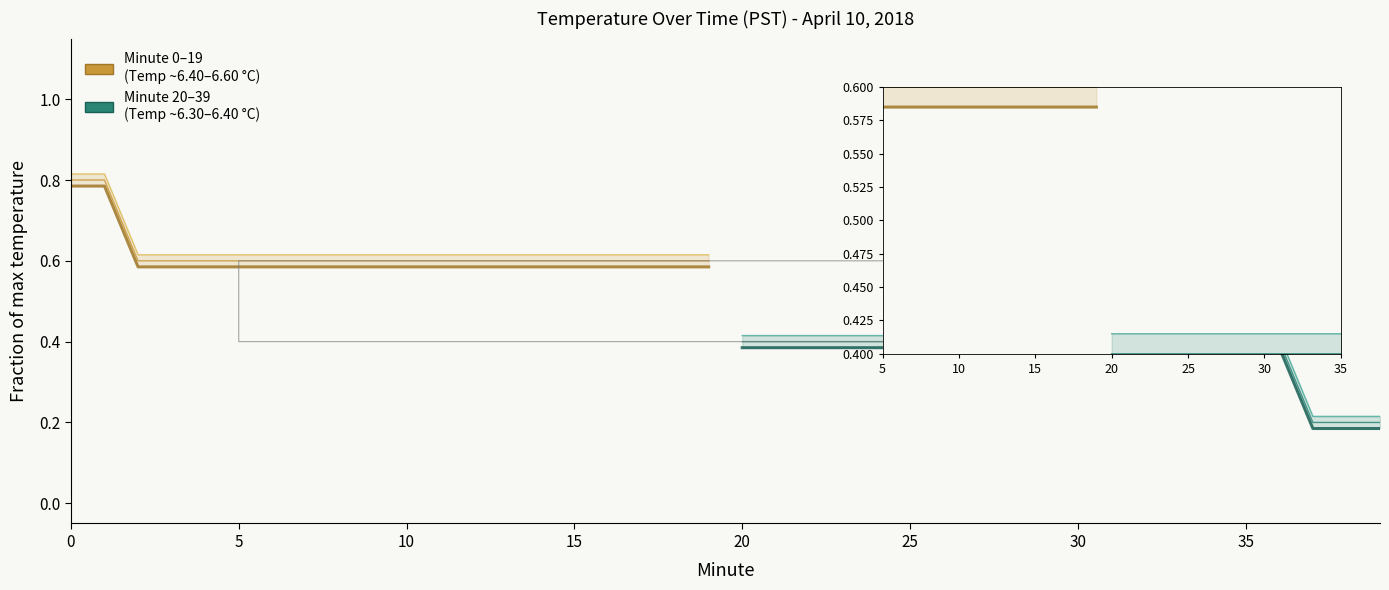

Is this an area chart (filled region under the line)?

No